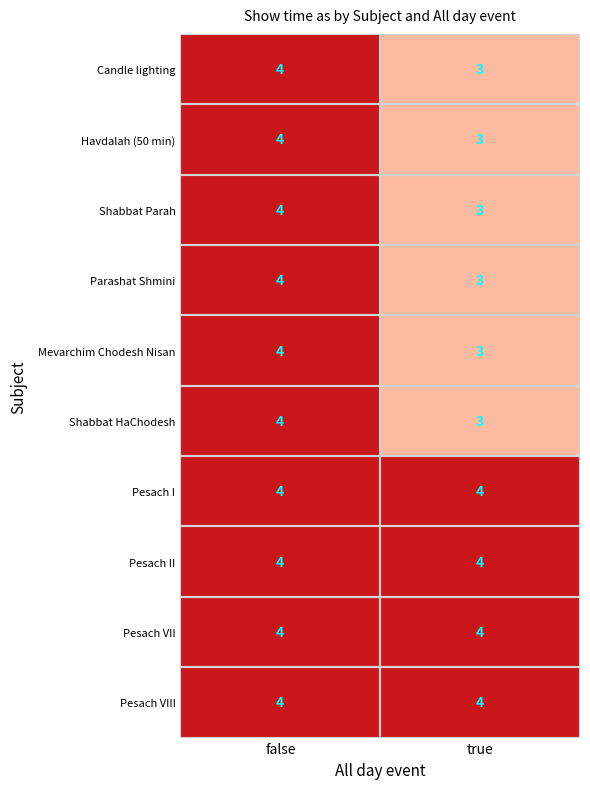

What is the total value across all series at false?

40